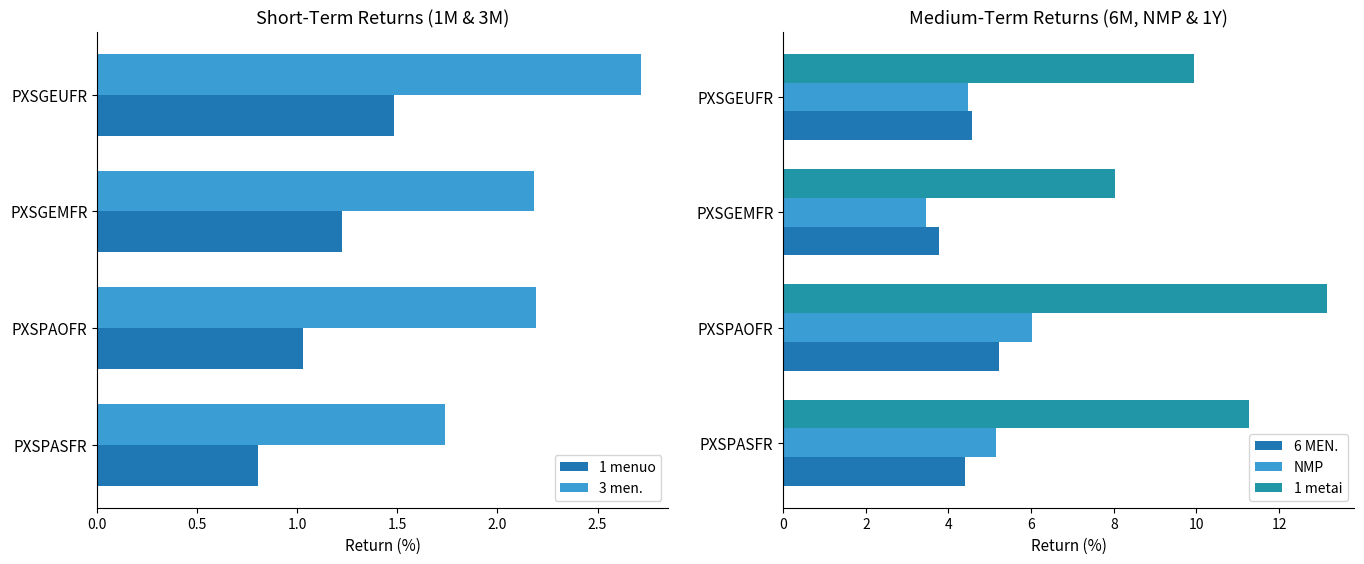

What is the difference between the 6 MEN. values at PXSPAOFR and PXSPASFR?

0.8